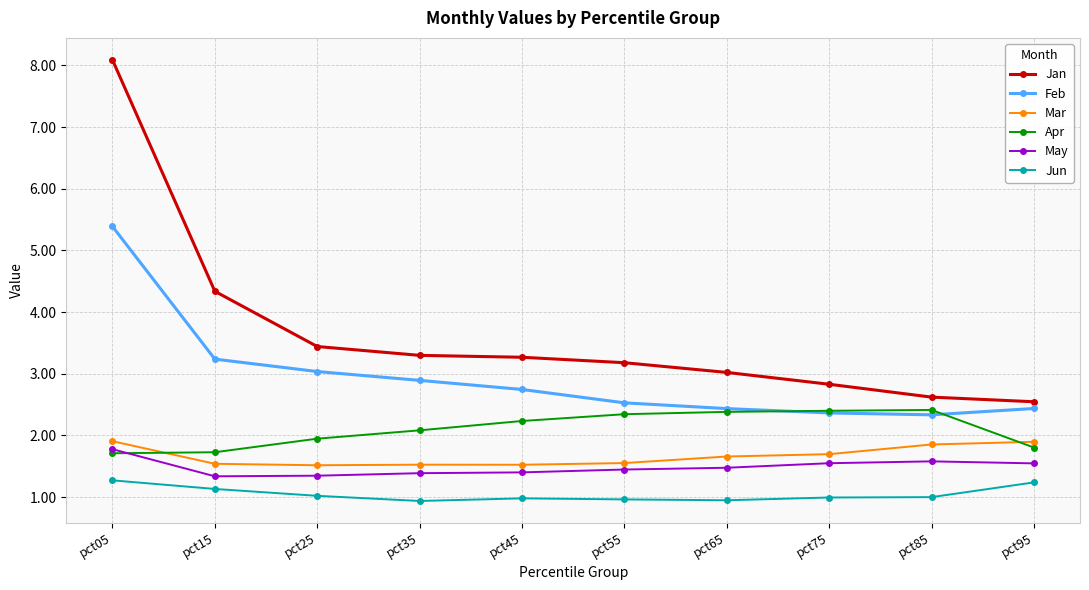

At pct25, list the series in order from smallest to largest.

Jun, May, Mar, Apr, Feb, Jan